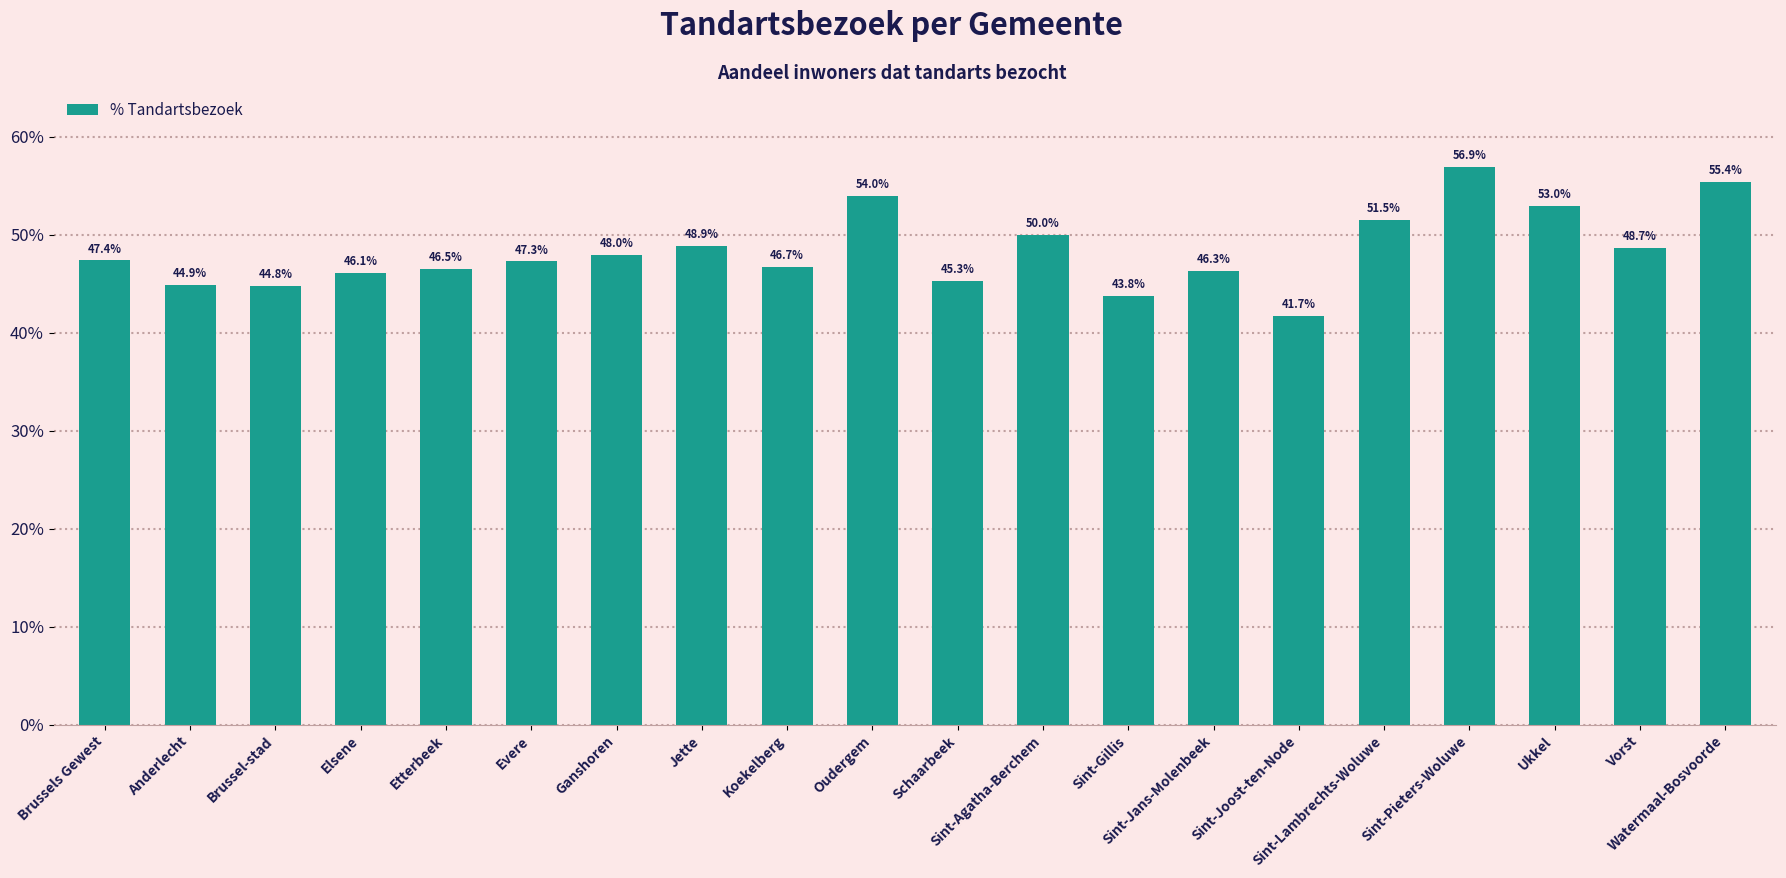

Does the chart contain any negative values?

No